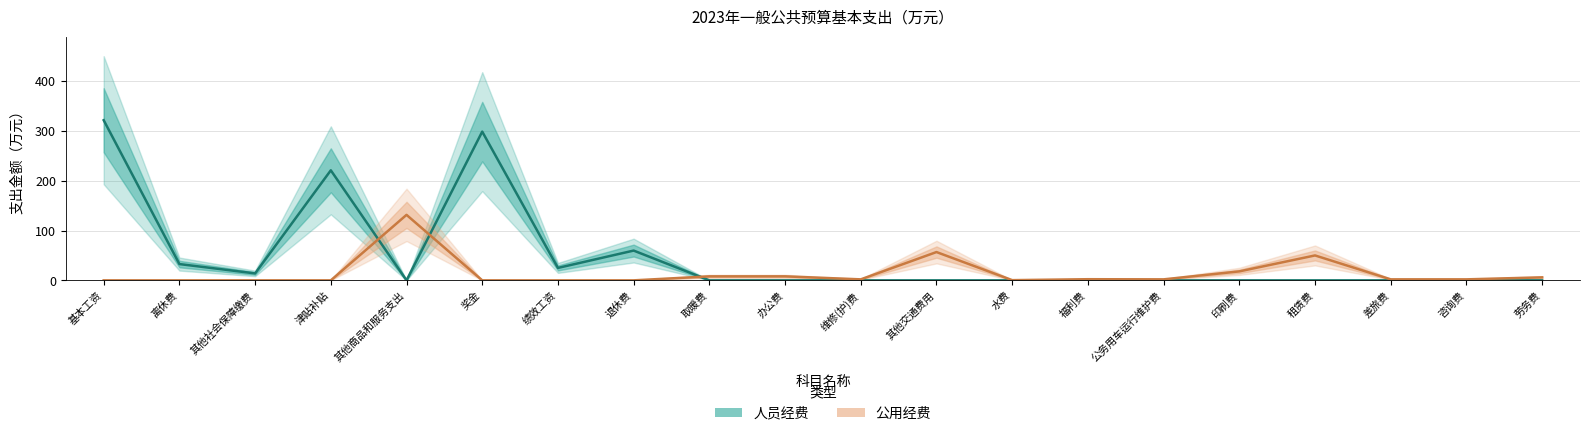

Rank the series by their maximum value, from highest to lowest.

人员经费, 公用经费